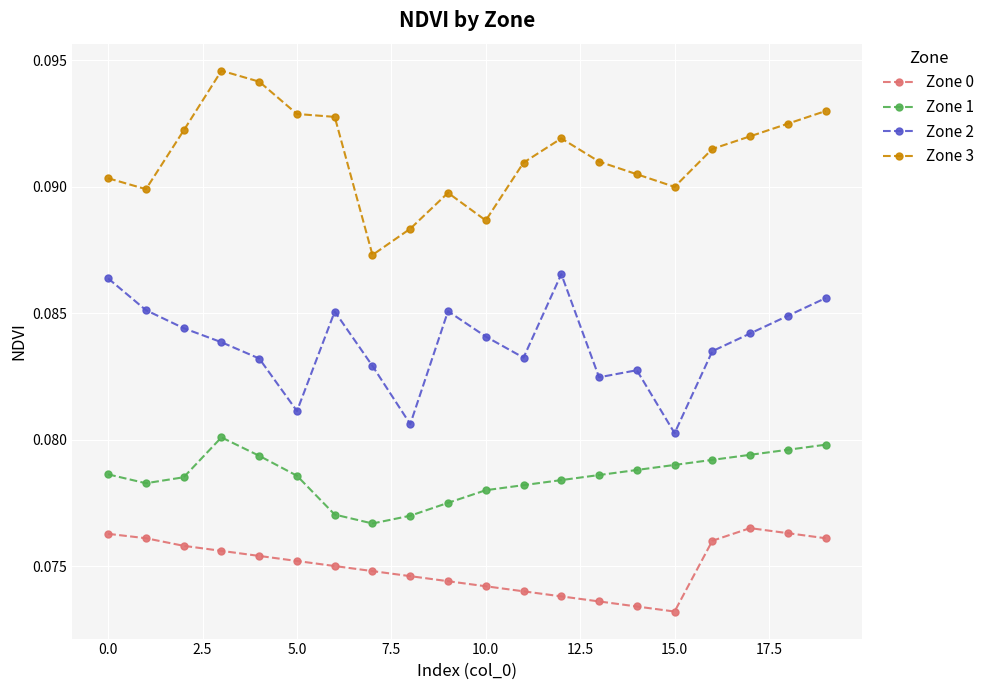

True or false: Zone 0 and Zone 1 intersect in this chart.

False